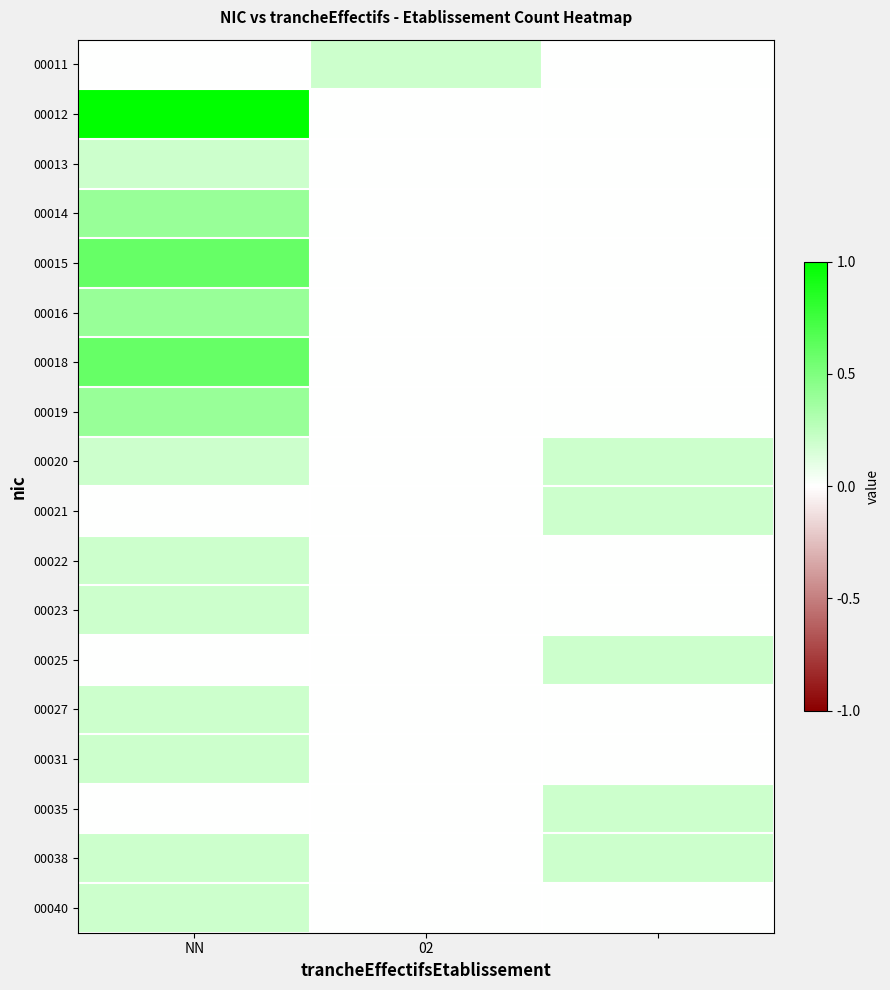

At which category does the chart reach its minimum across all series?

NN